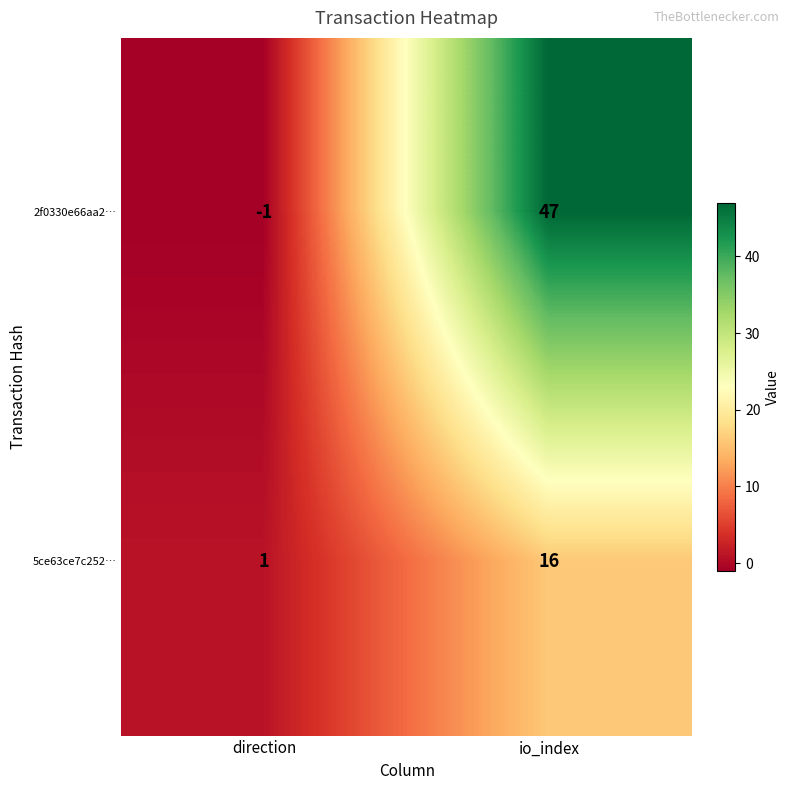

List the series in order of their peak value, highest first.

2f0330e66aa2…, 5ce63ce7c252…